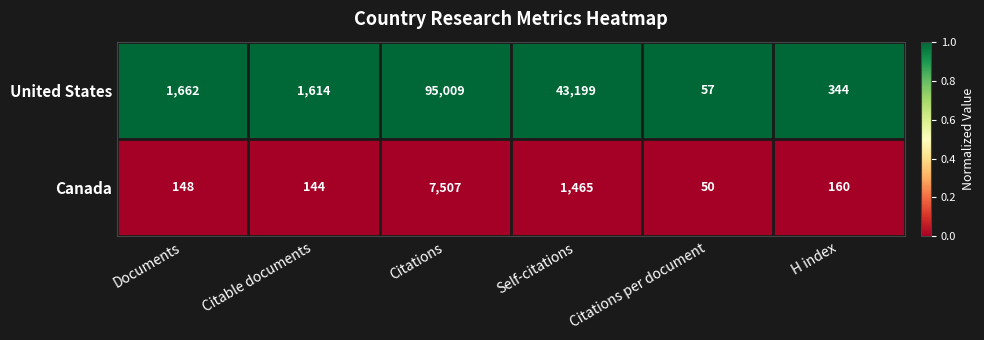

Between Self-citations and Citations per document, which series saw the biggest shift?

United States